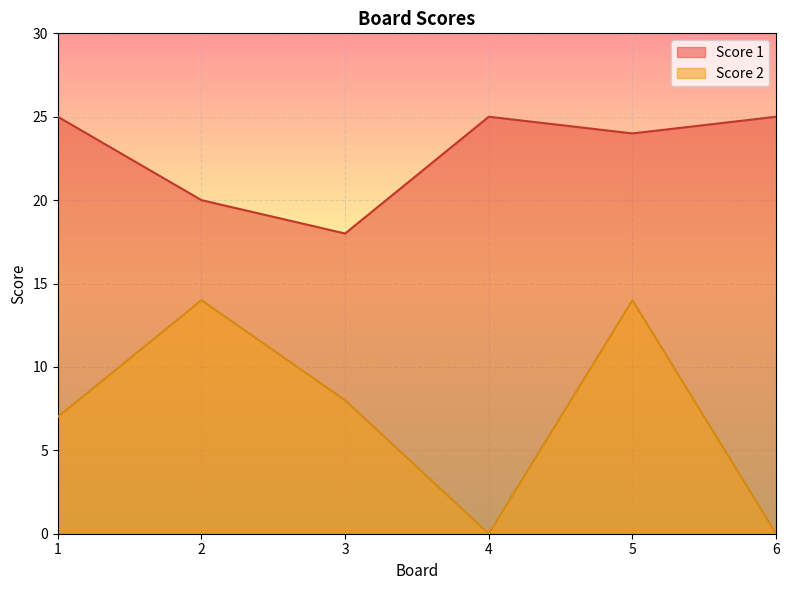

What is the difference between the Score 1 values at 3 and 2?

2